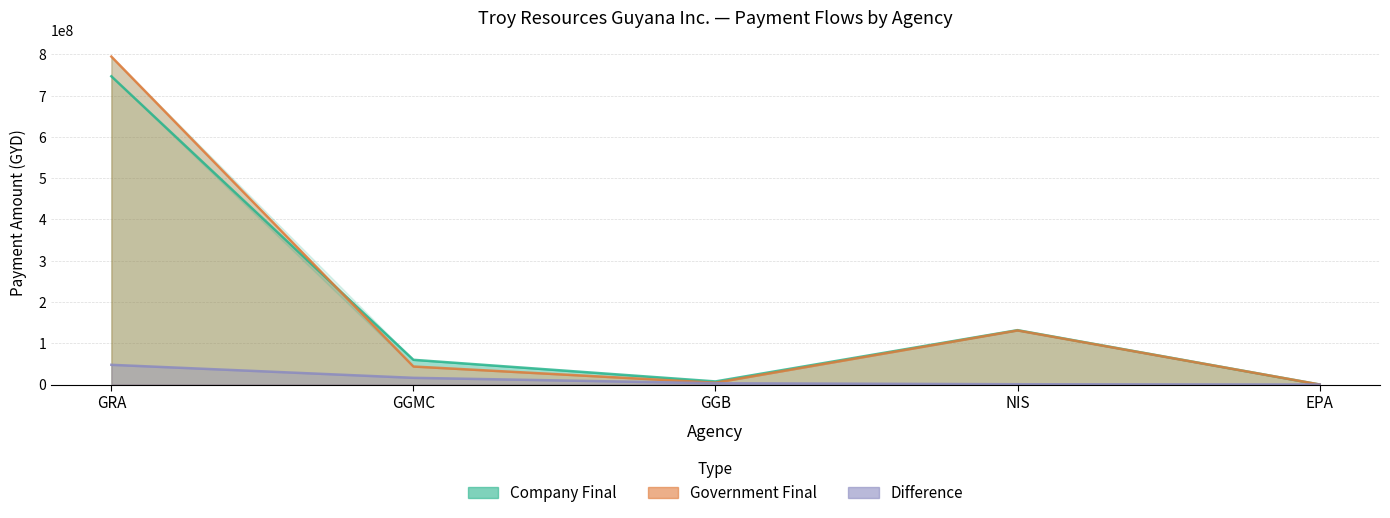

True or false: Difference and Government Final intersect in this chart.

False